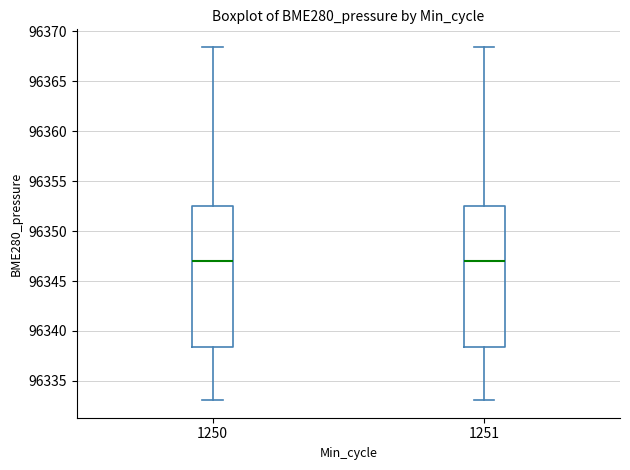

Reading left to right, read every box against the y-axis: the position of its median line, the range the box covers, and the ends of its whiskers. The values are not printed on the chart, so give them approximately, as read against the axis.

1250: median 96347.0, box 96338.5 to 96352.5, whiskers 96333.0 to 96368.5
1251: median 96347.0, box 96338.5 to 96352.5, whiskers 96333.0 to 96368.5